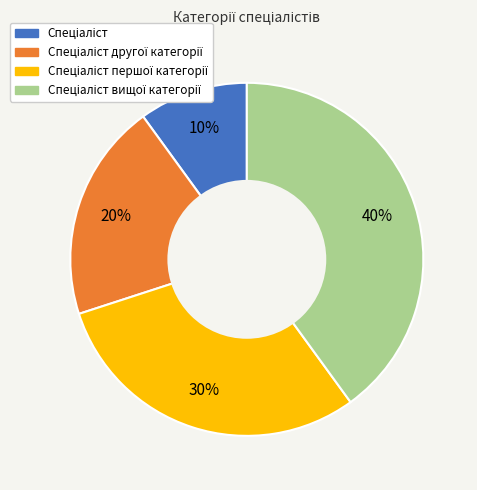

Is there a majority slice in this chart?

No